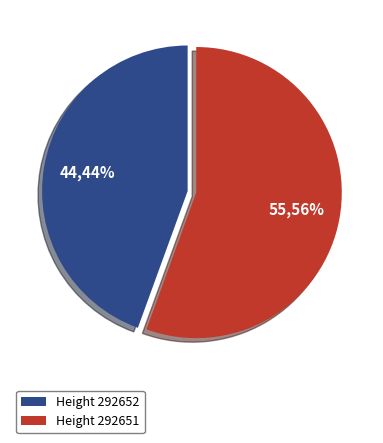

To the nearest percent, what is the combined percentage of Height 292652 and Height 292651?

100%